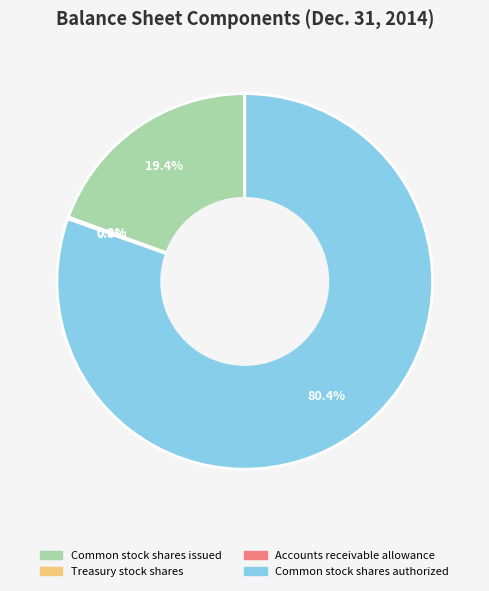

Which category has the biggest portion of the pie?

Common stock shares authorized